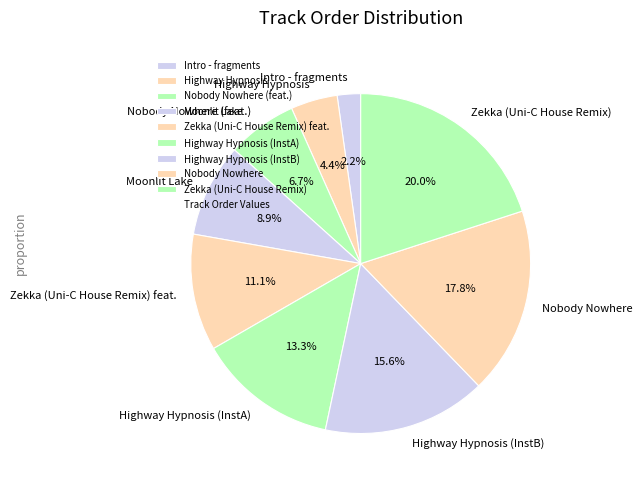

To the nearest percent, what percentage of the pie is Nobody Nowhere?

18%